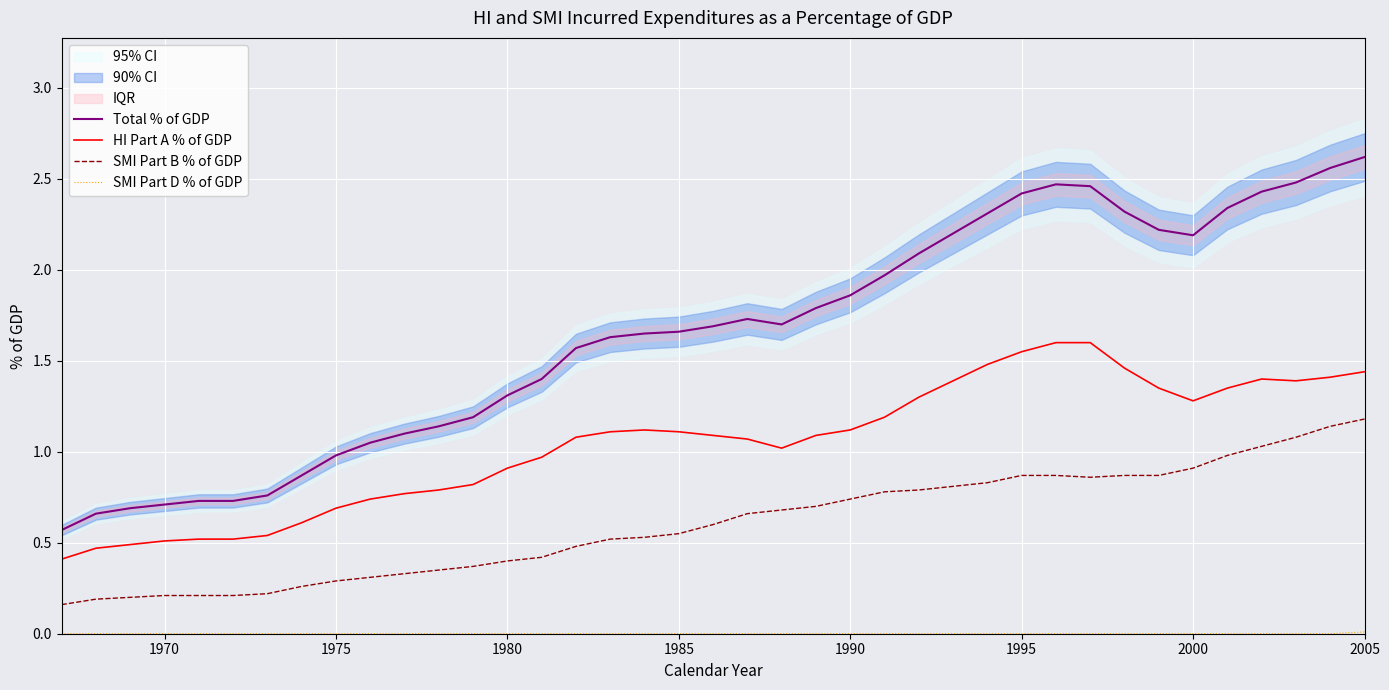

Which category has the highest value in the SMI Part B % of GDP series?

2005